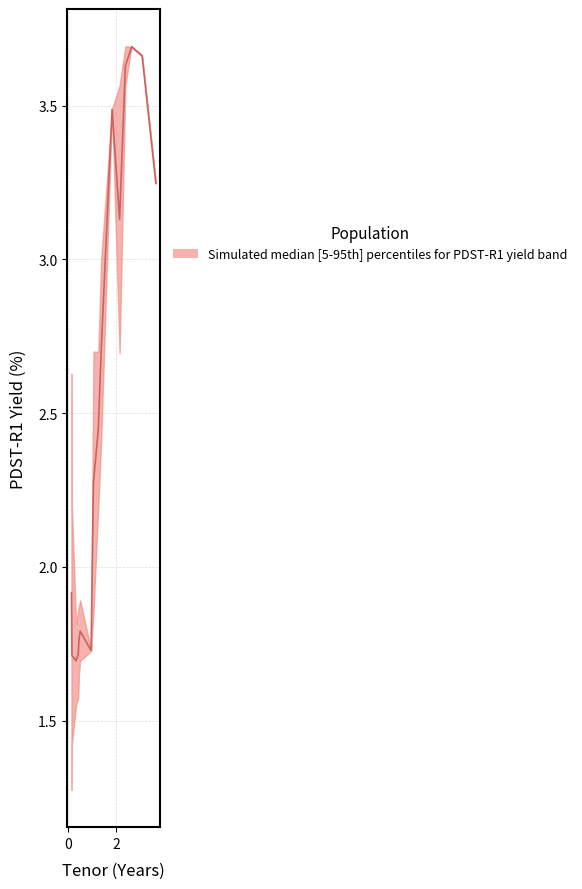

What is the label of the 16th point from the right?

2M